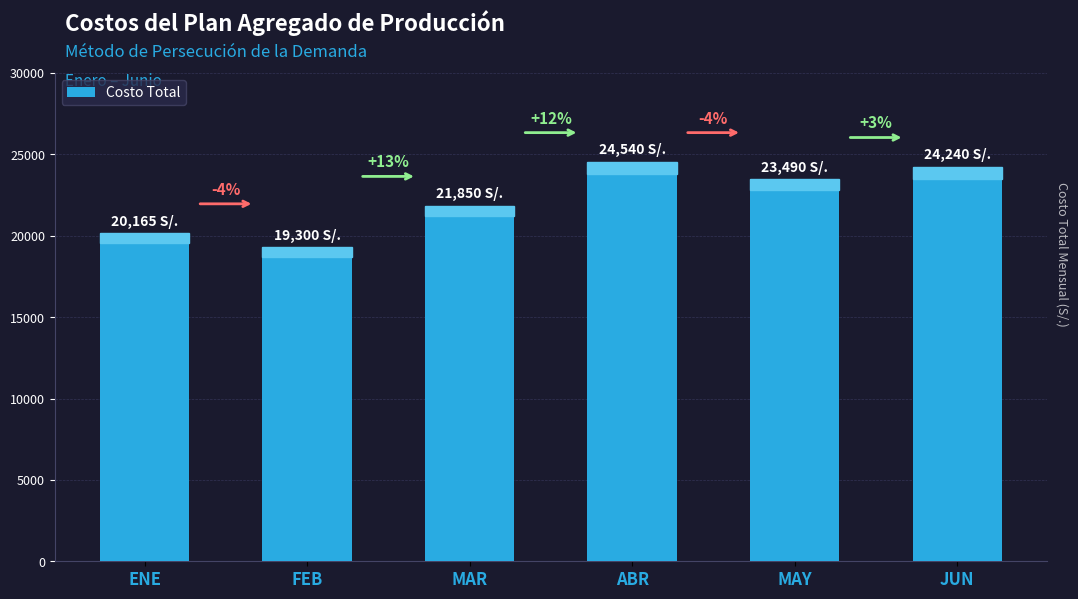

Read the value at ABR, to the nearest 10.

24540